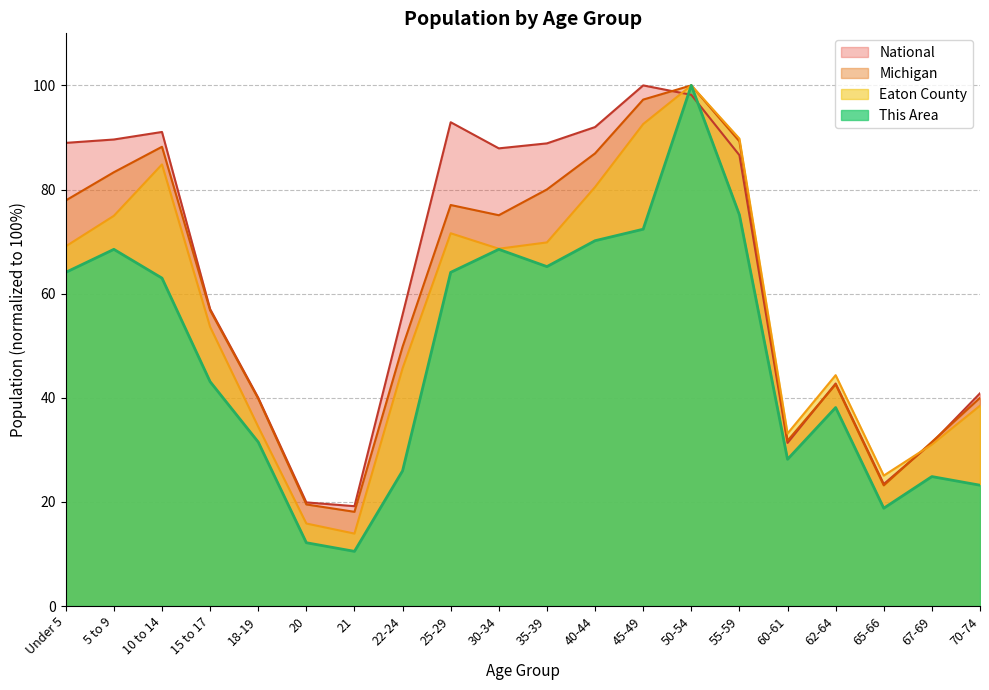

What is the value of the This Area point at the 6th from the left?

12.2